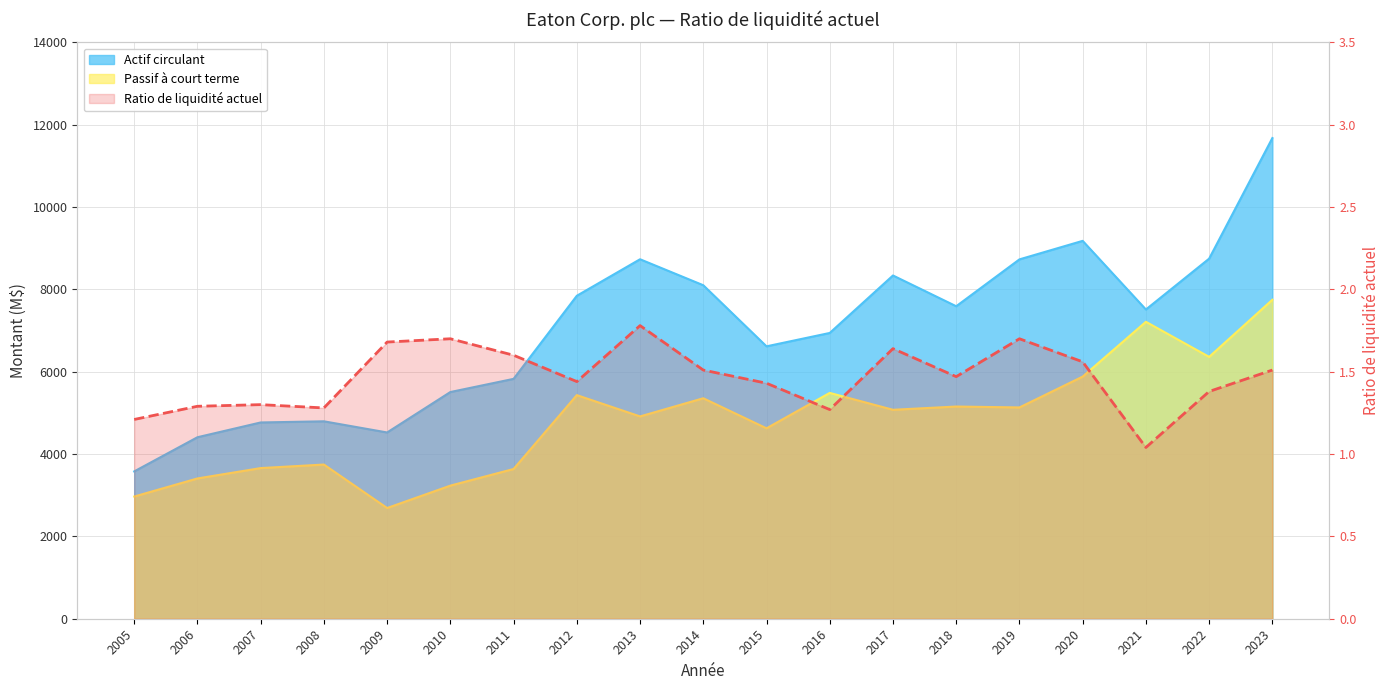

What is the change in value from 2011 to 2014?

-0.1